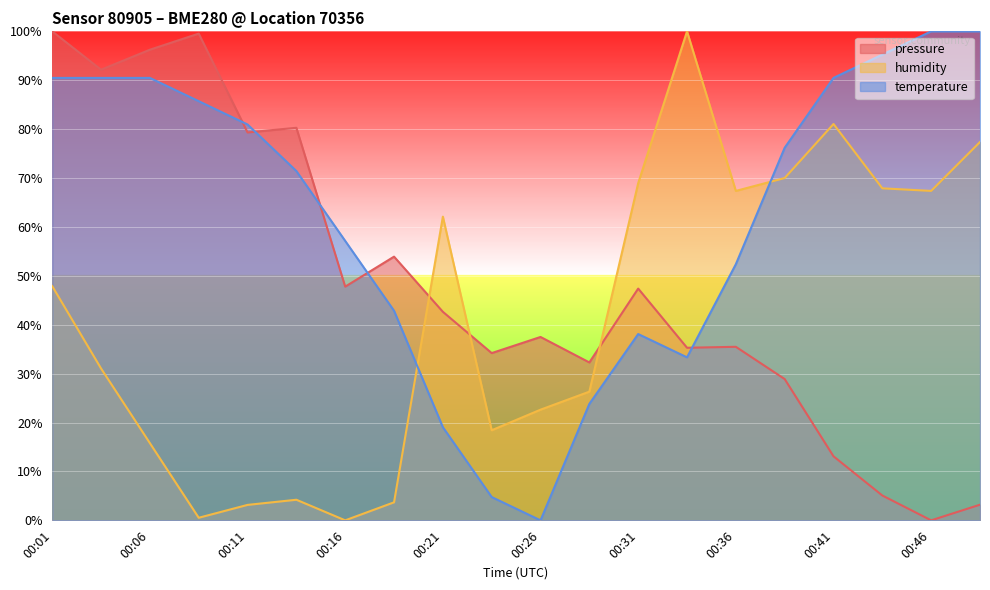

List the labels in order of pressure_norm value, smallest first.

00:46, 00:48, 00:43, 00:41, 00:38, 00:28, 00:23, 00:33, 00:36, 00:26, 00:21, 00:31, 00:16, 00:19, 00:11, 00:14, 00:04, 00:06, 00:09, 00:01